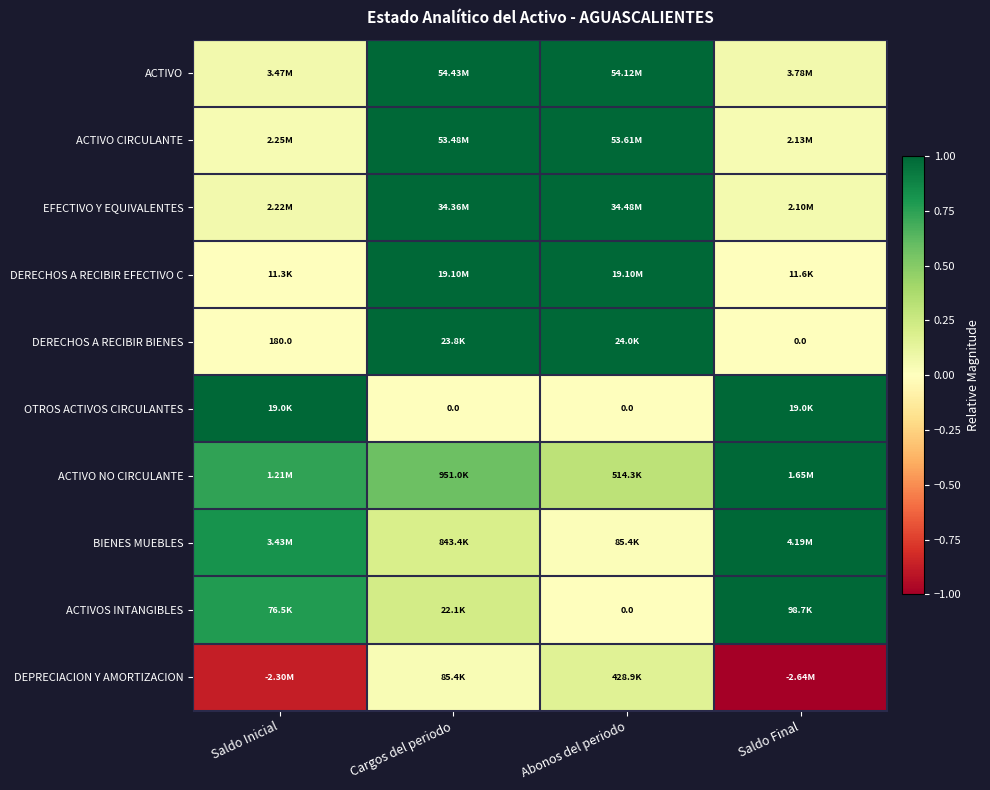

At which label does DERECHOS A RECIBIR EFECTIVO C reach its minimum?

Saldo Inicial